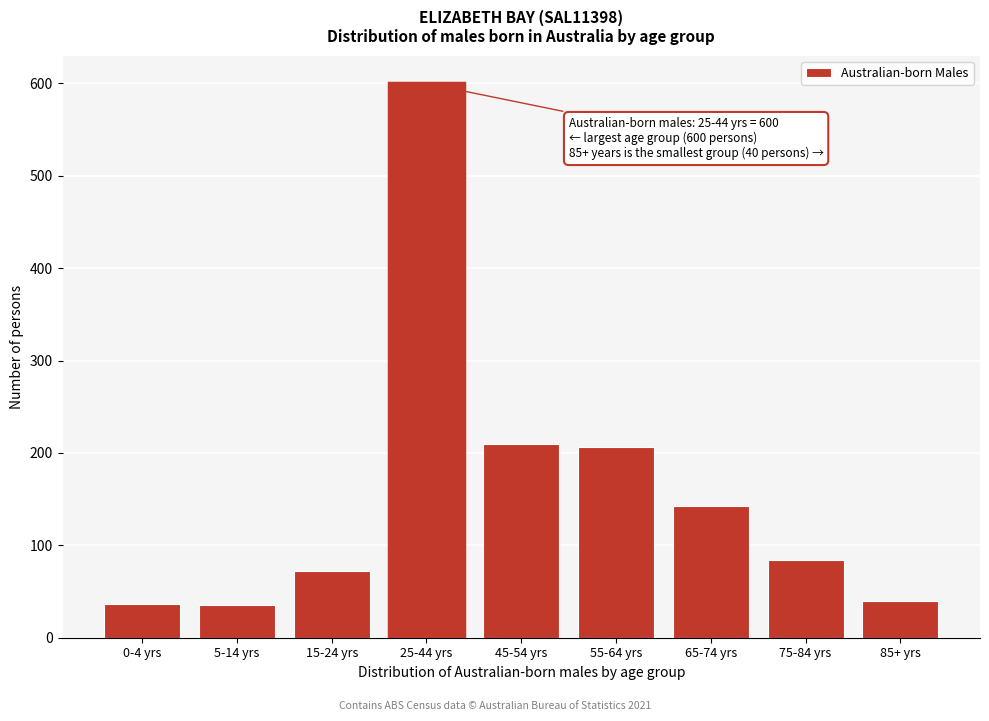

What is the change in value from 5-14 yrs to 15-24 yrs?

+37